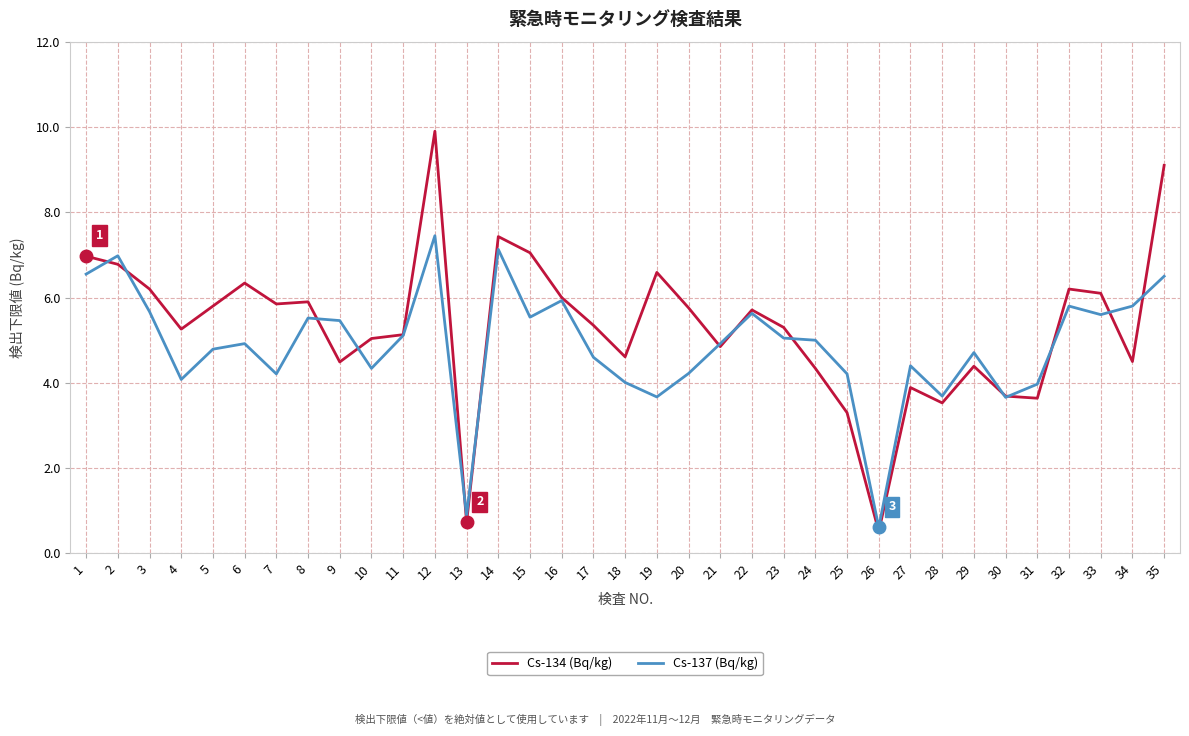

After their last crossing, which series has the higher values: Cs-134 (Bq/kg) or Cs-137 (Bq/kg)?

Cs-134 (Bq/kg)